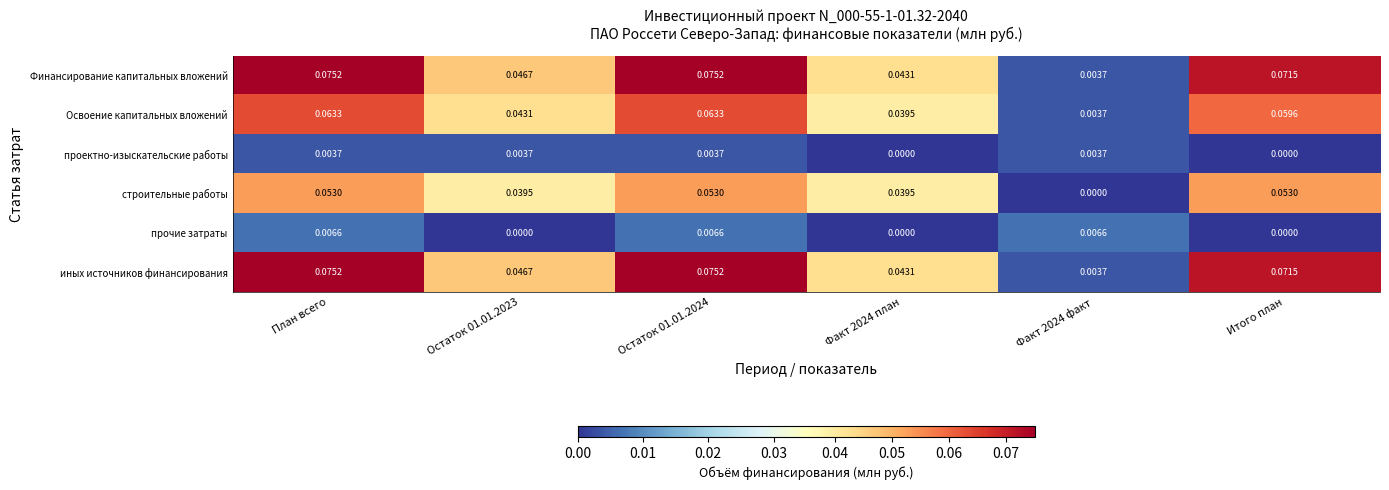

Is the value of Освоение капитальных вложений at Остаток 01.01.2023 greater than the value of прочие затраты at Итого план?

Yes